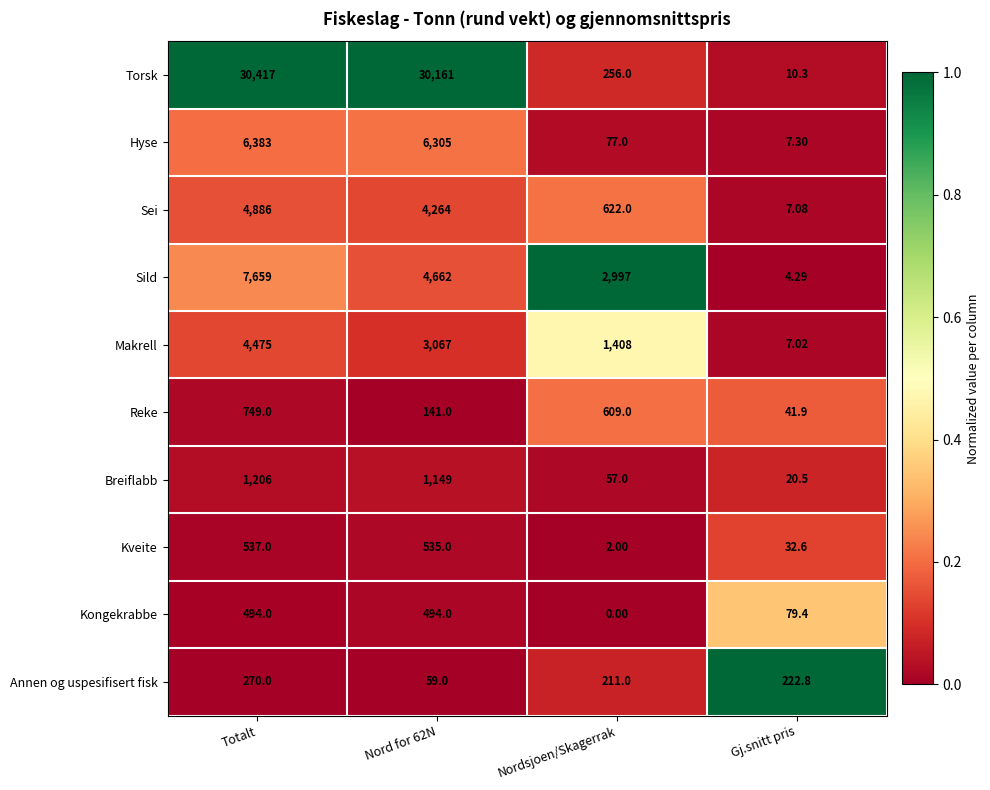

At which category is the sum across all series the highest?

Totalt